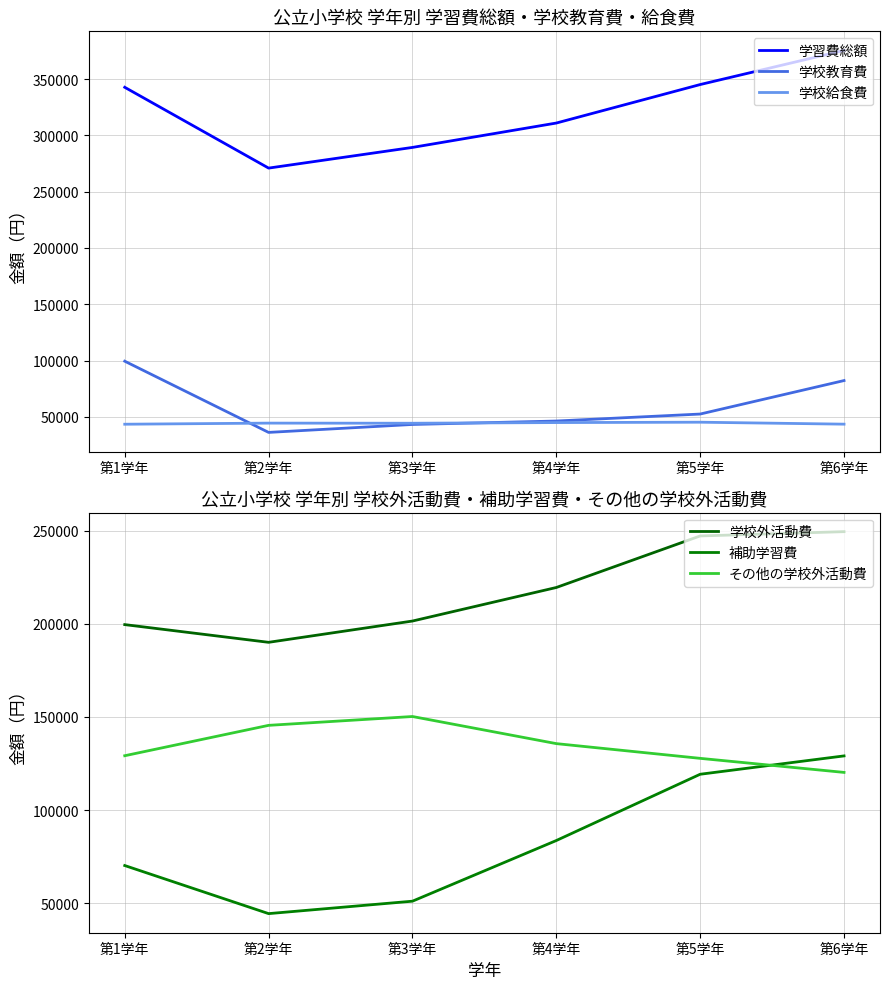

What is the sum of all 学校教育費 values?

360595